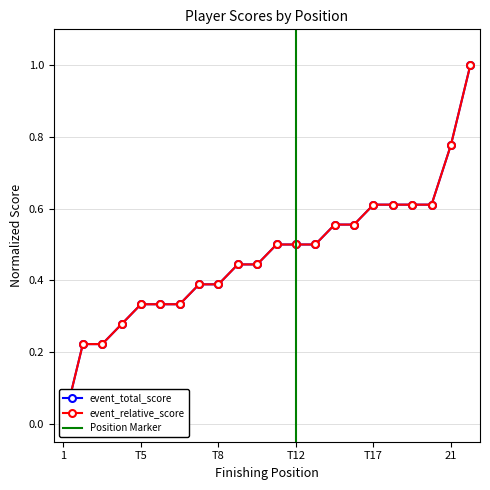

True or false: event_total_score and event_relative_score intersect in this chart.

False